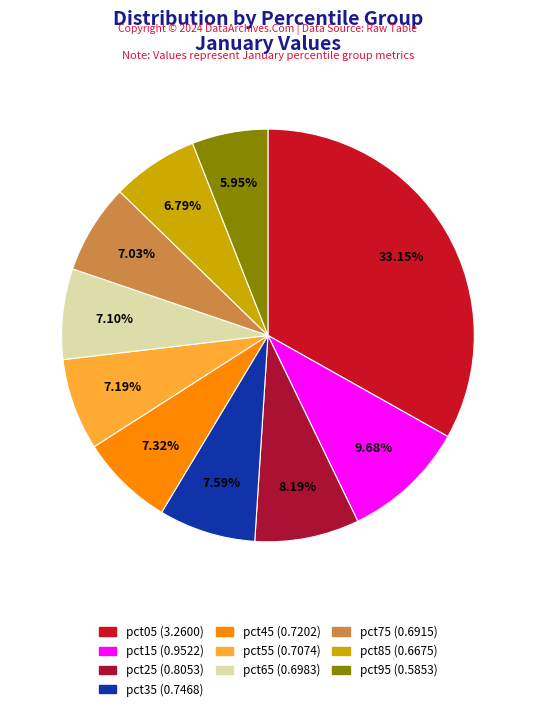

To the nearest percent, what percentage of the pie is pct85?

7%